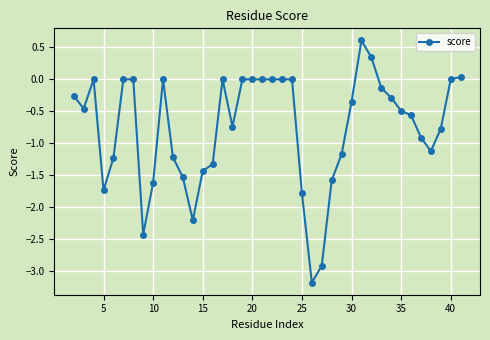

What is the value of the 28th point from the left?

-1.2